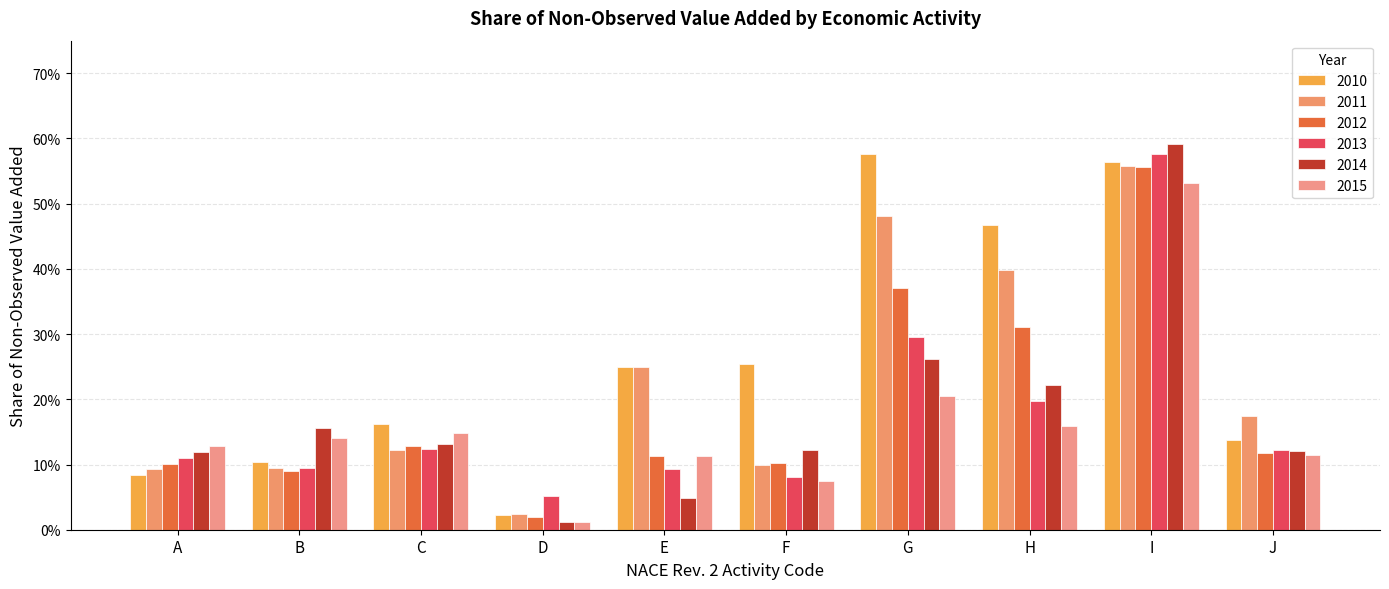

Are the bars grouped side by side (vs. stacked)?

Yes